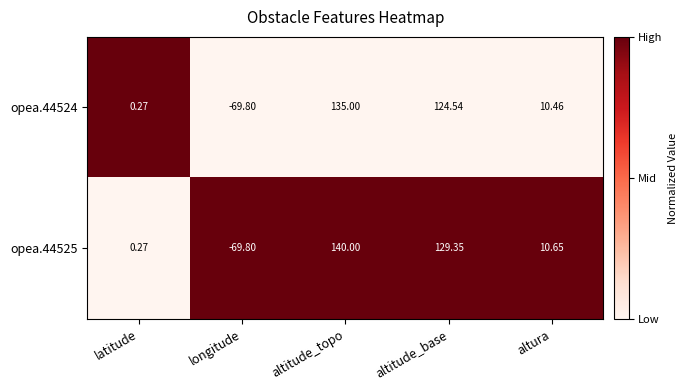

Rank the series by their maximum value, from highest to lowest.

opea.44525, opea.44524